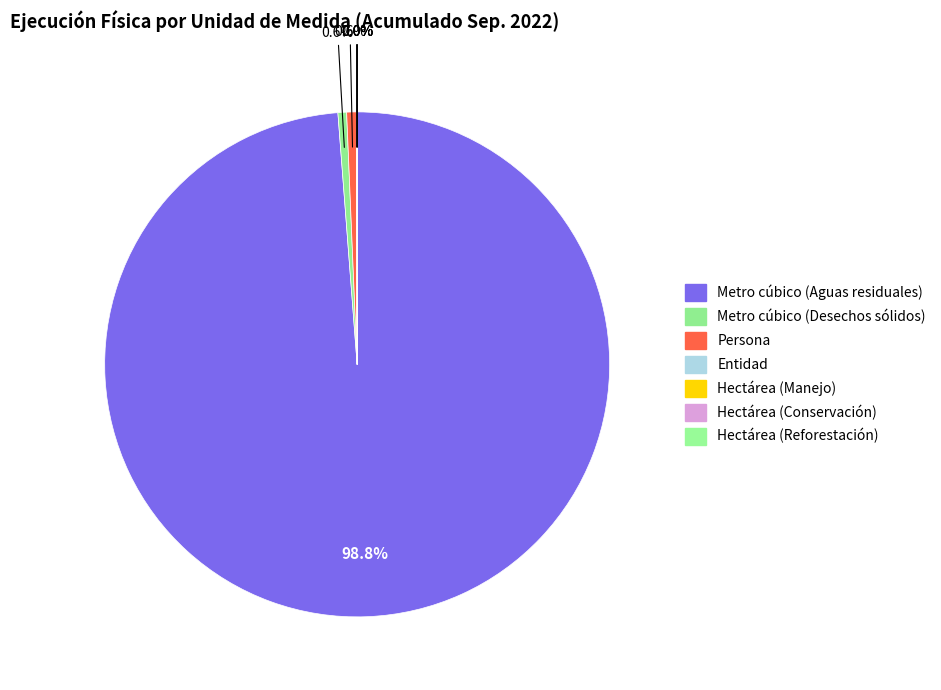

The Metro cúbico (Desechos sólidos) slice represents 11% of the pie. True or false?

False